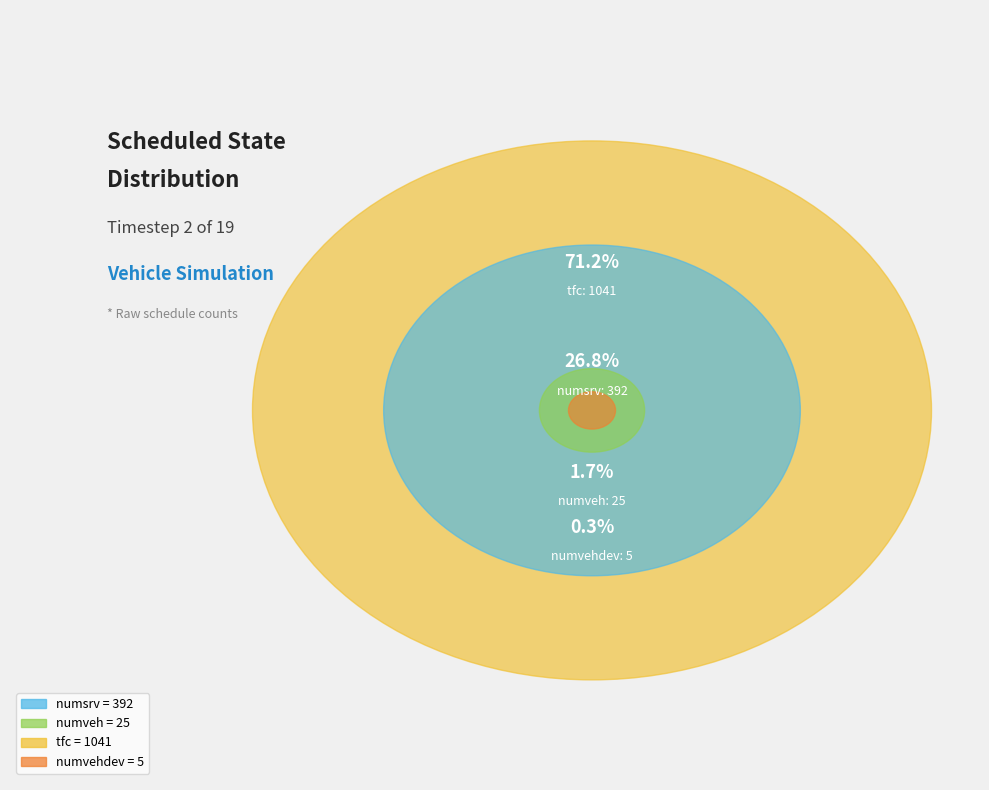

What is the total percentage of numvehdev (5) and tfc (1041)?

71.5%